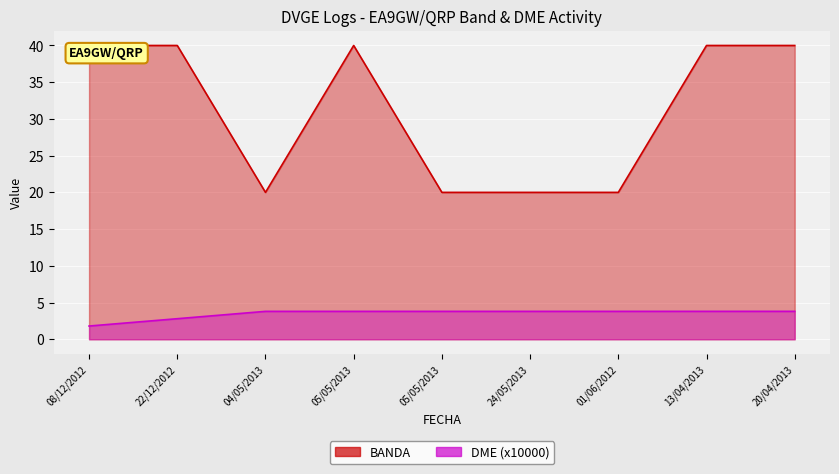

Where is the first local maximum for BANDA?

05/05/2013